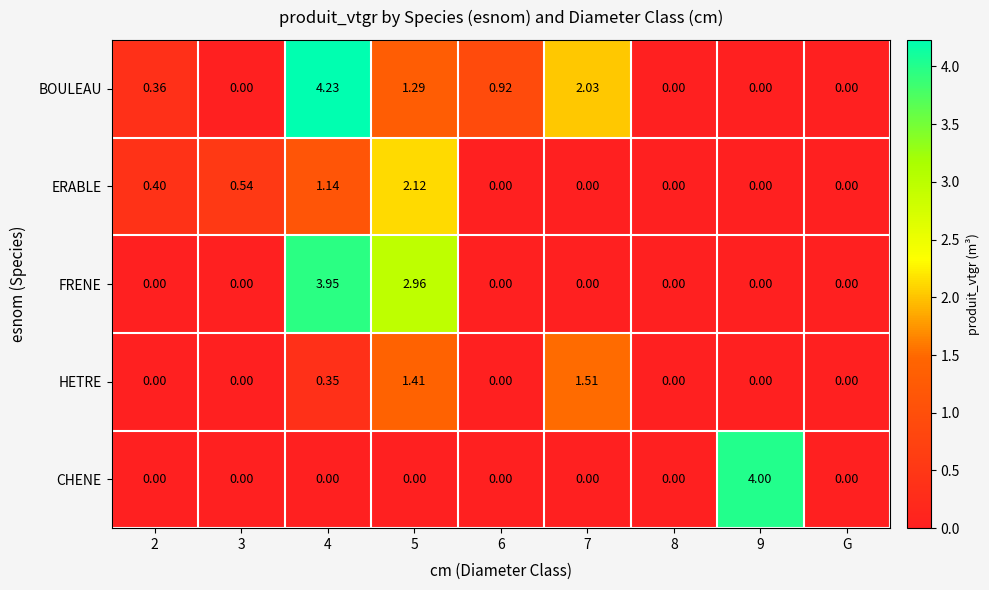

Between 8 and 9, which series saw the biggest shift?

CHENE